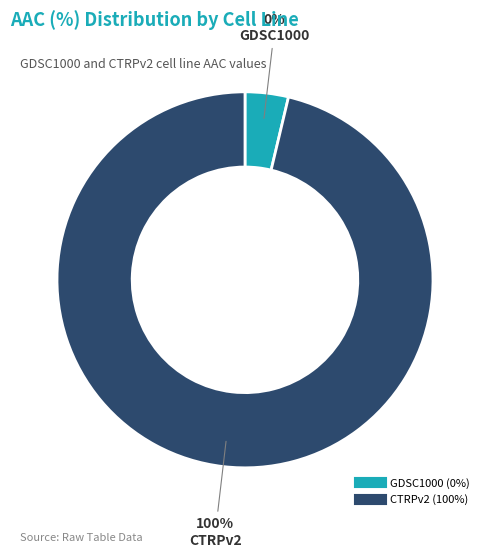

To the nearest percent, what percentage of the pie is CTRPv2?

100%